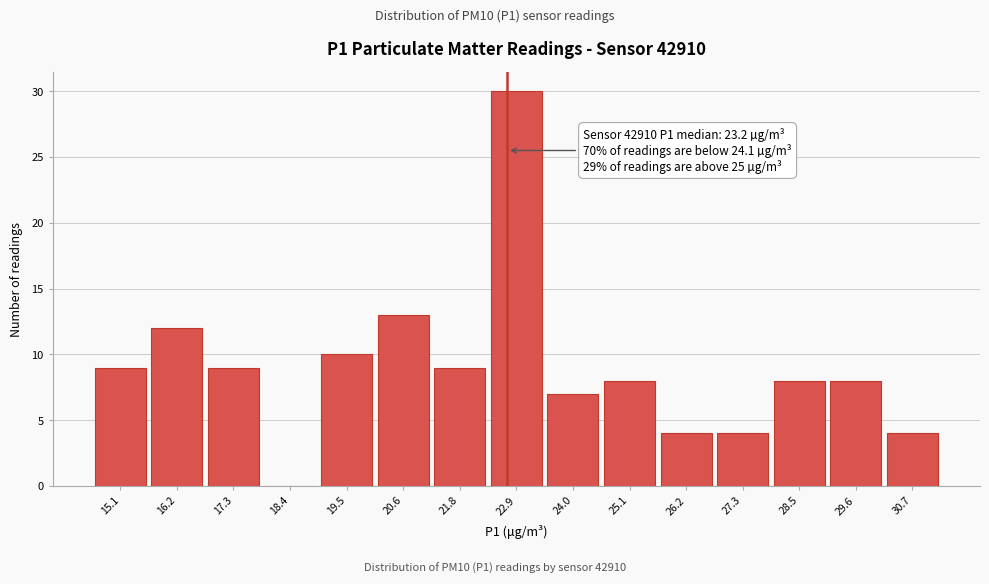

Reading right to left, transcribe all the data shown in this chart.

30.7=4	29.6=8	28.5=8	27.3=4	26.2=4	25.1=8	24.0=7	22.9=30	21.8=9	20.6=13	19.5=10	18.4=0	17.3=9	16.2=12	15.1=9